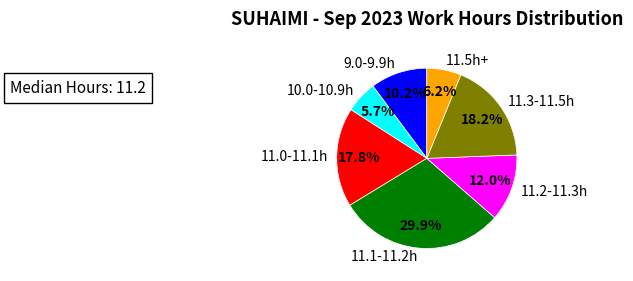

Is there any slice that represents more than half of the pie?

No